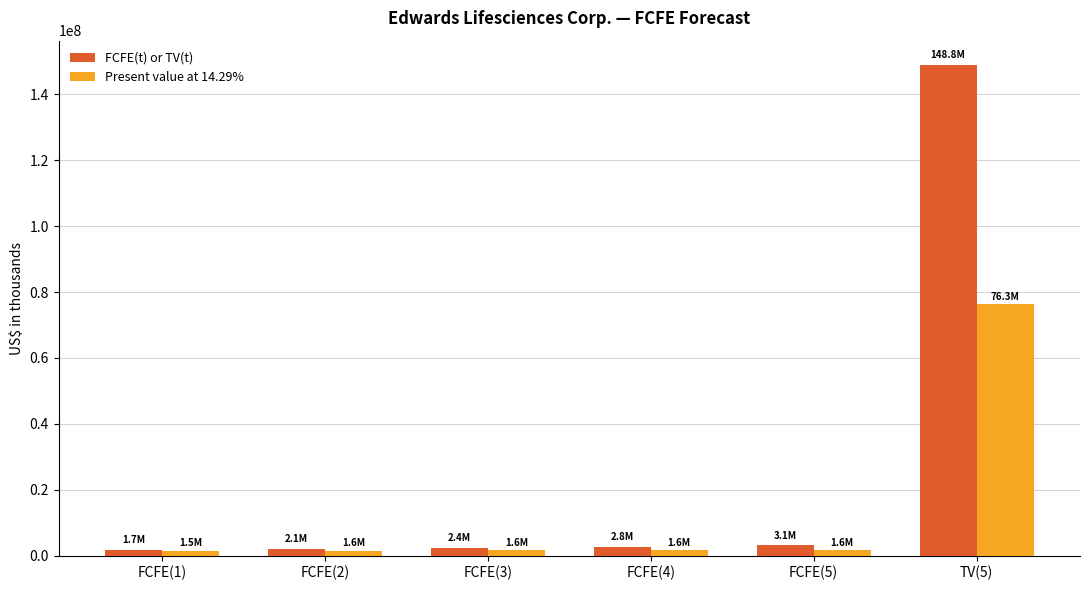

What is the sum of all Present value at 14.29% values?

84259158